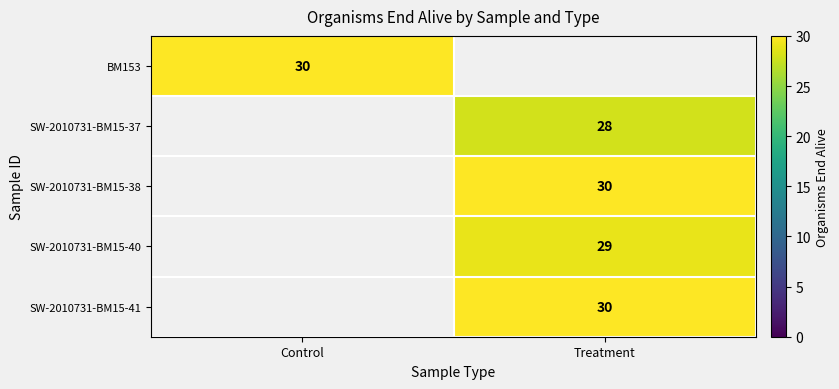

How many series are shown in this chart?

5